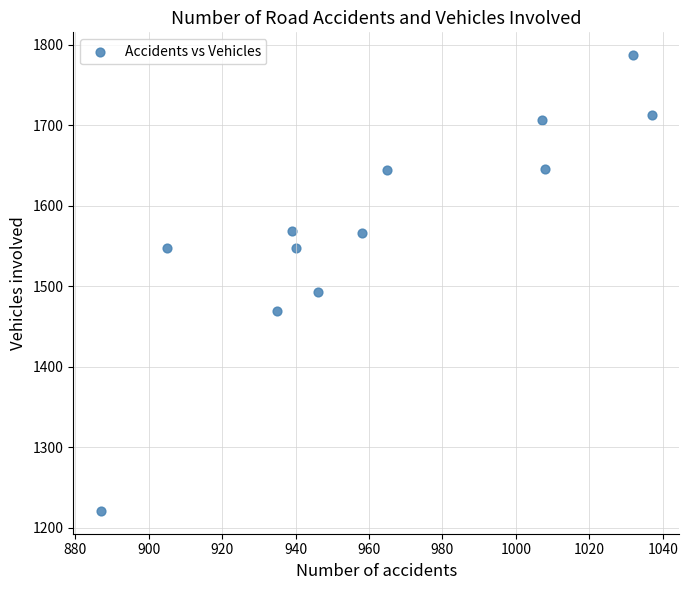

What is the range of Y values (max minus min)?

566